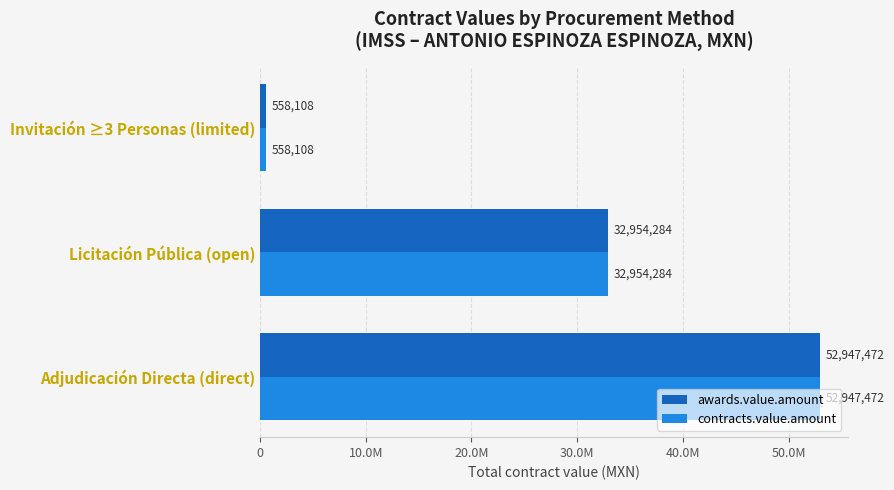

What is the sum of all contracts.value.amount values?

86459863.9